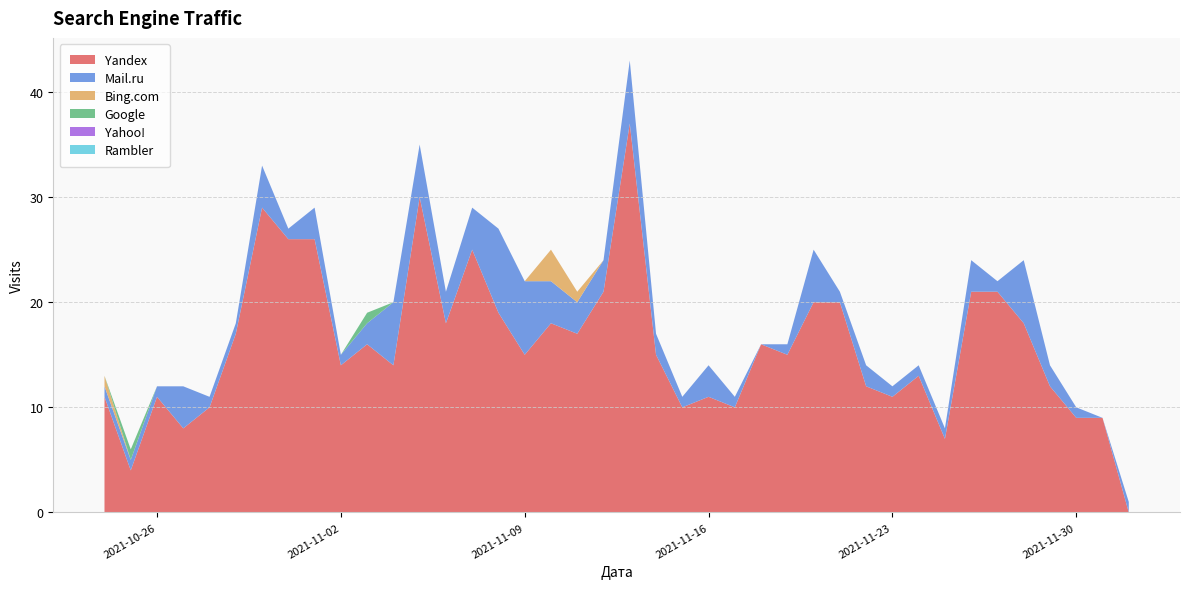

Reading left to right, list all the values displayed in this chart.

Yandex: 2021-10-24=11	2021-10-25=4	2021-10-26=11	2021-10-27=8	2021-10-28=10	2021-10-29=17	2021-10-30=29	2021-10-31=26	2021-11-01=26	2021-11-02=14	2021-11-03=16	2021-11-04=14	2021-11-05=30	2021-11-06=18	2021-11-07=25	2021-11-08=19	2021-11-09=15	2021-11-10=18	2021-11-11=17	2021-11-12=21	2021-11-13=37	2021-11-14=15	2021-11-15=10	2021-11-16=11	2021-11-17=10	2021-11-18=16	2021-11-19=15	2021-11-20=20	2021-11-21=20	2021-11-22=12	2021-11-23=11	2021-11-24=13	2021-11-25=7	2021-11-26=21	2021-11-27=21	2021-11-28=18	2021-11-29=12	2021-11-30=9	2021-12-01=9	2021-12-02=0
Mail.ru: 2021-10-24=1	2021-10-25=1	2021-10-26=1	2021-10-27=4	2021-10-28=1	2021-10-29=1	2021-10-30=4	2021-10-31=1	2021-11-01=3	2021-11-02=1	2021-11-03=2	2021-11-04=6	2021-11-05=5	2021-11-06=3	2021-11-07=4	2021-11-08=8	2021-11-09=7	2021-11-10=4	2021-11-11=3	2021-11-12=3	2021-11-13=6	2021-11-14=2	2021-11-15=1	2021-11-16=3	2021-11-17=1	2021-11-18=0	2021-11-19=1	2021-11-20=5	2021-11-21=1	2021-11-22=2	2021-11-23=1	2021-11-24=1	2021-11-25=1	2021-11-26=3	2021-11-27=1	2021-11-28=6	2021-11-29=2	2021-11-30=1	2021-12-01=0	2021-12-02=1
Bing.com: 2021-10-24=1	2021-10-25=0	2021-10-26=0	2021-10-27=0	2021-10-28=0	2021-10-29=0	2021-10-30=0	2021-10-31=0	2021-11-01=0	2021-11-02=0	2021-11-03=0	2021-11-04=0	2021-11-05=0	2021-11-06=0	2021-11-07=0	2021-11-08=0	2021-11-09=0	2021-11-10=3	2021-11-11=1	2021-11-12=0	2021-11-13=0	2021-11-14=0	2021-11-15=0	2021-11-16=0	2021-11-17=0	2021-11-18=0	2021-11-19=0	2021-11-20=0	2021-11-21=0	2021-11-22=0	2021-11-23=0	2021-11-24=0	2021-11-25=0	2021-11-26=0	2021-11-27=0	2021-11-28=0	2021-11-29=0	2021-11-30=0	2021-12-01=0	2021-12-02=0
Google: 2021-10-24=0	2021-10-25=1	2021-10-26=0	2021-10-27=0	2021-10-28=0	2021-10-29=0	2021-10-30=0	2021-10-31=0	2021-11-01=0	2021-11-02=0	2021-11-03=1	2021-11-04=0	2021-11-05=0	2021-11-06=0	2021-11-07=0	2021-11-08=0	2021-11-09=0	2021-11-10=0	2021-11-11=0	2021-11-12=0	2021-11-13=0	2021-11-14=0	2021-11-15=0	2021-11-16=0	2021-11-17=0	2021-11-18=0	2021-11-19=0	2021-11-20=0	2021-11-21=0	2021-11-22=0	2021-11-23=0	2021-11-24=0	2021-11-25=0	2021-11-26=0	2021-11-27=0	2021-11-28=0	2021-11-29=0	2021-11-30=0	2021-12-01=0	2021-12-02=0
Yahoo!: 2021-10-24=0	2021-10-25=0	2021-10-26=0	2021-10-27=0	2021-10-28=0	2021-10-29=0	2021-10-30=0	2021-10-31=0	2021-11-01=0	2021-11-02=0	2021-11-03=0	2021-11-04=0	2021-11-05=0	2021-11-06=0	2021-11-07=0	2021-11-08=0	2021-11-09=0	2021-11-10=0	2021-11-11=0	2021-11-12=0	2021-11-13=0	2021-11-14=0	2021-11-15=0	2021-11-16=0	2021-11-17=0	2021-11-18=0	2021-11-19=0	2021-11-20=0	2021-11-21=0	2021-11-22=0	2021-11-23=0	2021-11-24=0	2021-11-25=0	2021-11-26=0	2021-11-27=0	2021-11-28=0	2021-11-29=0	2021-11-30=0	2021-12-01=0	2021-12-02=0
Rambler: 2021-10-24=0	2021-10-25=0	2021-10-26=0	2021-10-27=0	2021-10-28=0	2021-10-29=0	2021-10-30=0	2021-10-31=0	2021-11-01=0	2021-11-02=0	2021-11-03=0	2021-11-04=0	2021-11-05=0	2021-11-06=0	2021-11-07=0	2021-11-08=0	2021-11-09=0	2021-11-10=0	2021-11-11=0	2021-11-12=0	2021-11-13=0	2021-11-14=0	2021-11-15=0	2021-11-16=0	2021-11-17=0	2021-11-18=0	2021-11-19=0	2021-11-20=0	2021-11-21=0	2021-11-22=0	2021-11-23=0	2021-11-24=0	2021-11-25=0	2021-11-26=0	2021-11-27=0	2021-11-28=0	2021-11-29=0	2021-11-30=0	2021-12-01=0	2021-12-02=0